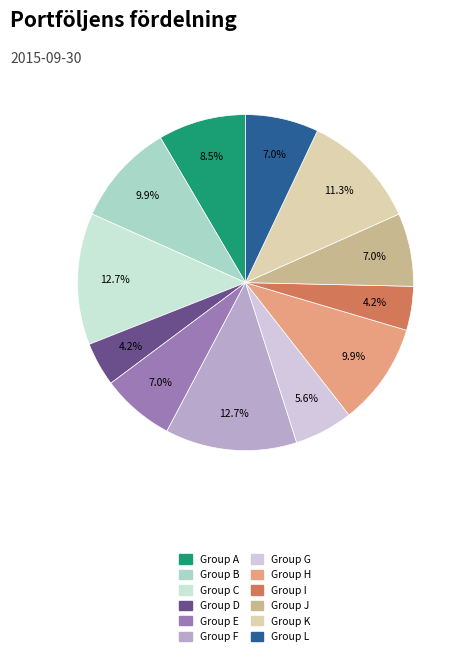

How many segments does this pie chart have?

12